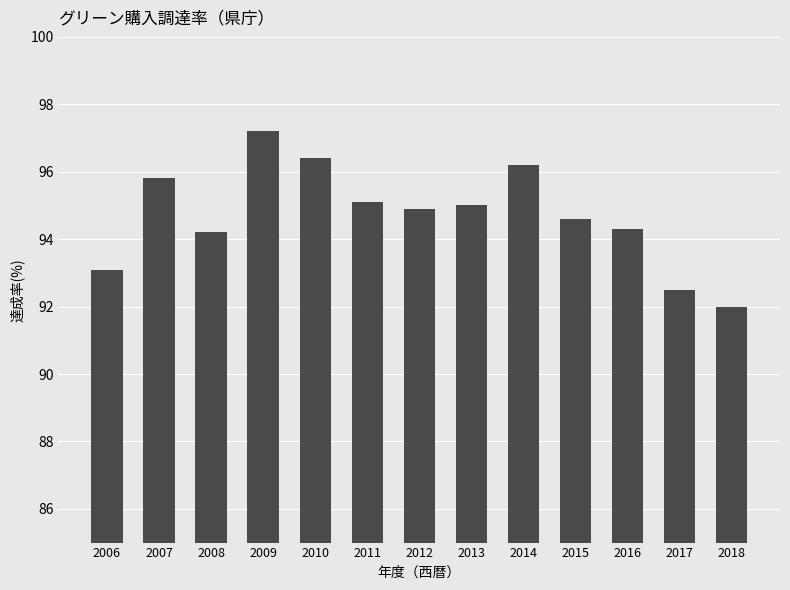

Between 2013 and 2016, which is larger?

2013